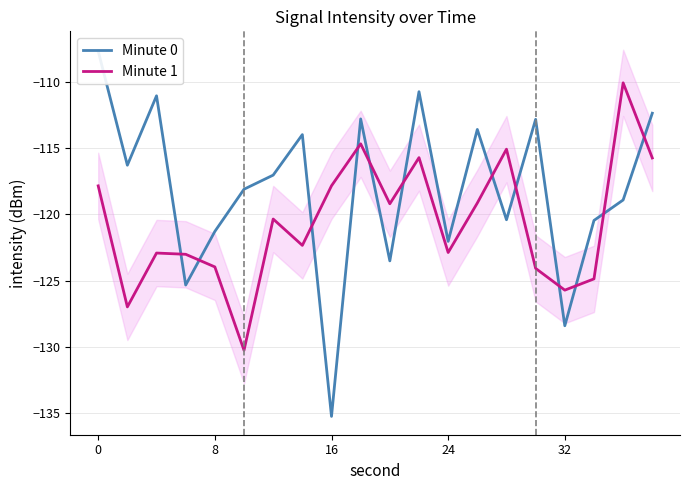

What is the lowest value of the Minute 1 series?

-130.2